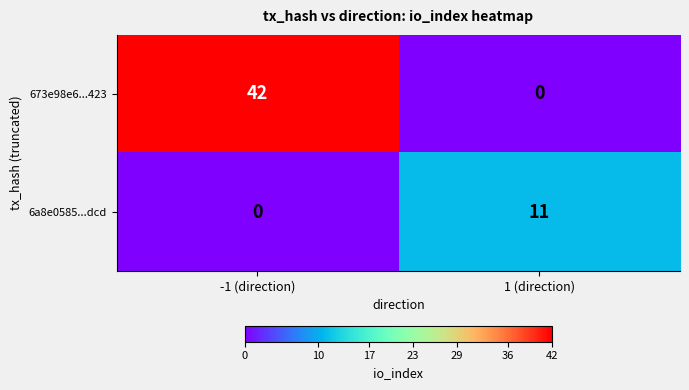

What is the maximum value for 673e98e6...423?

42